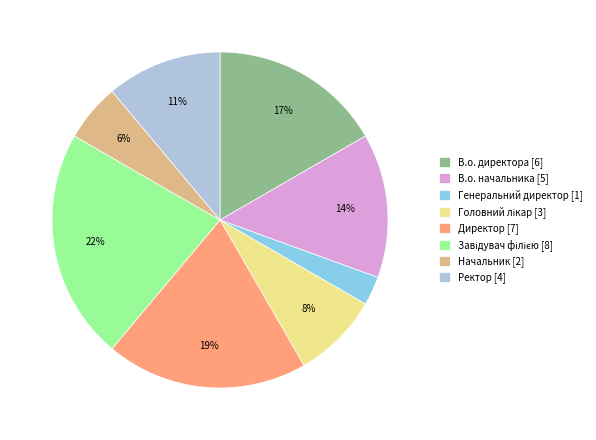

True or false: В.о. начальника [5] accounts for 14% of the total.

True